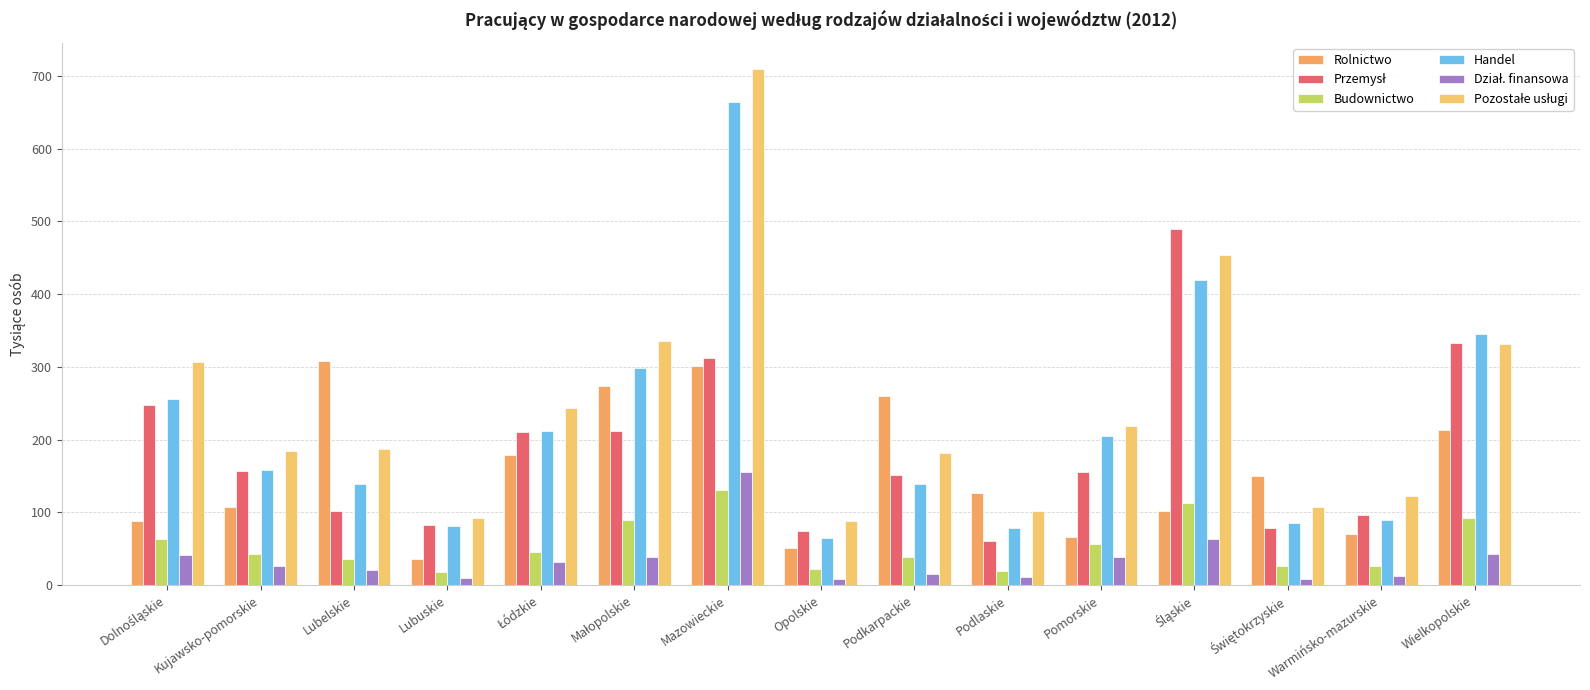

How many distinct data groups are displayed?

6